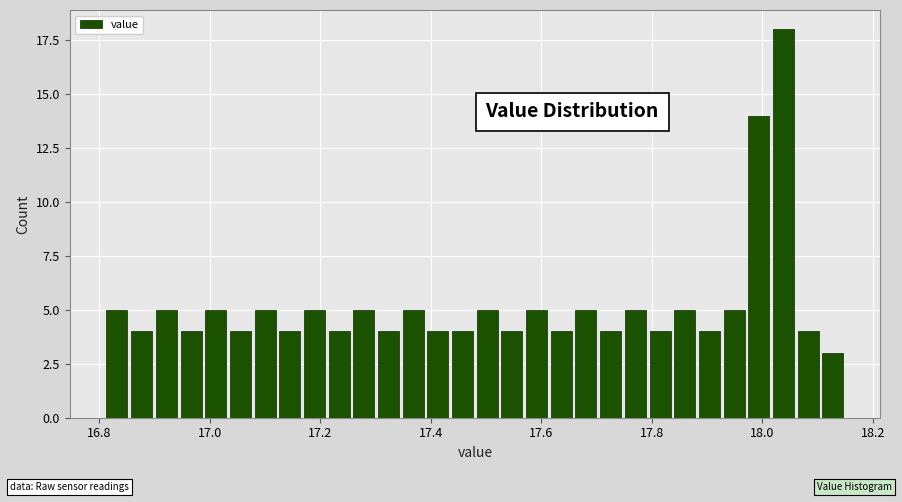

Around what value on the x-axis is the tallest bar? Give the approximate position of its centre, as read against the axis.

18.04